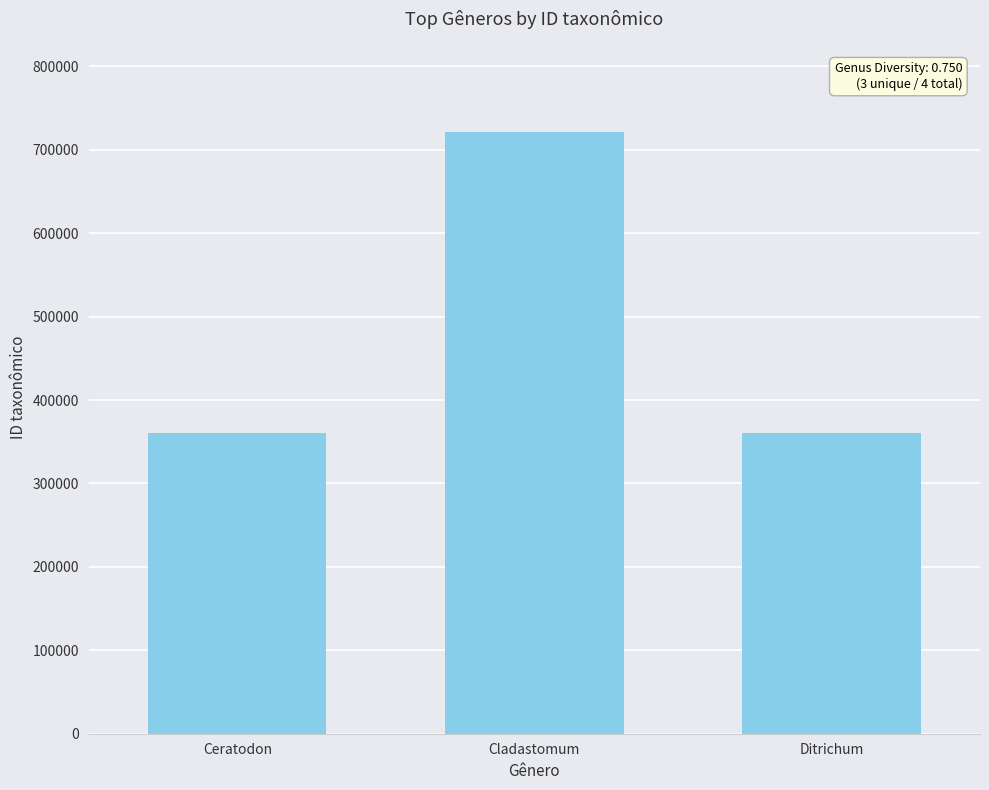

What is the average value?

480893